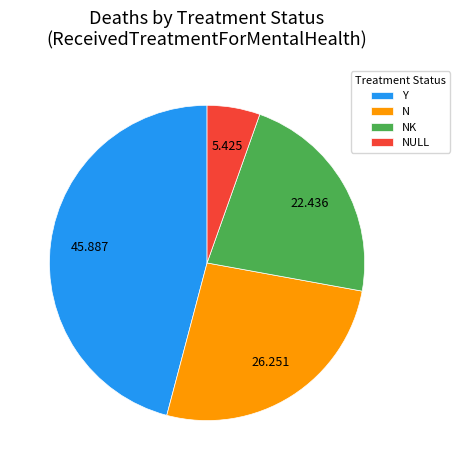

Which slice is the largest?

Y